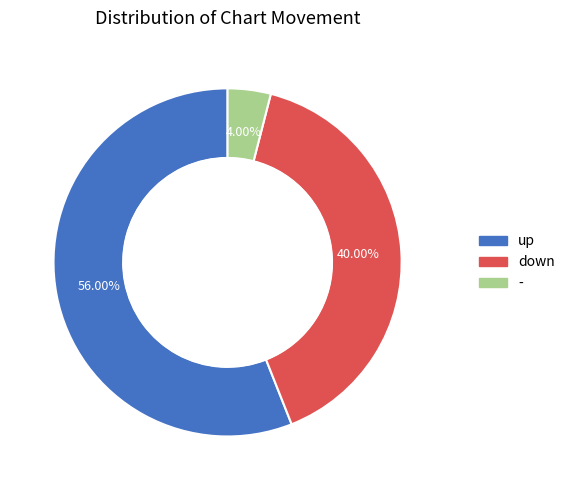

What percentage do - and up together represent?

60.0%